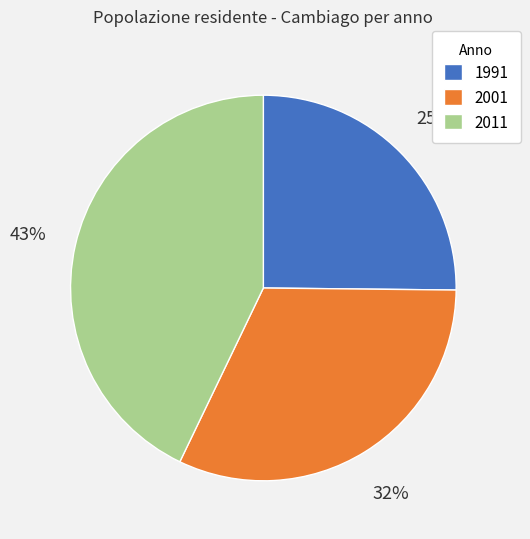

Which slice is the largest?

2011